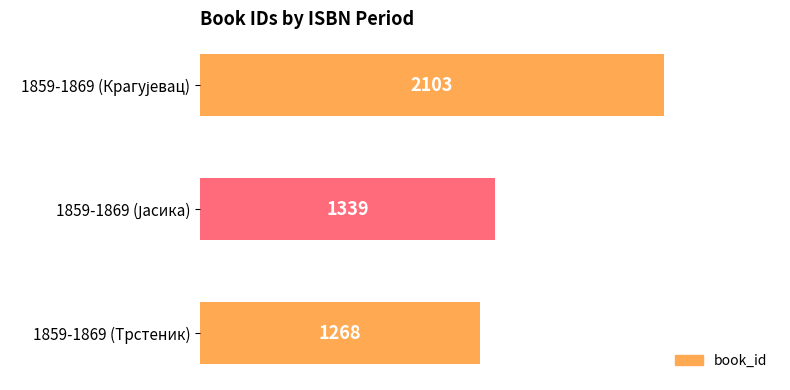

Reading bottom to top, what are all the values shown in this chart?

1268	1339	2103